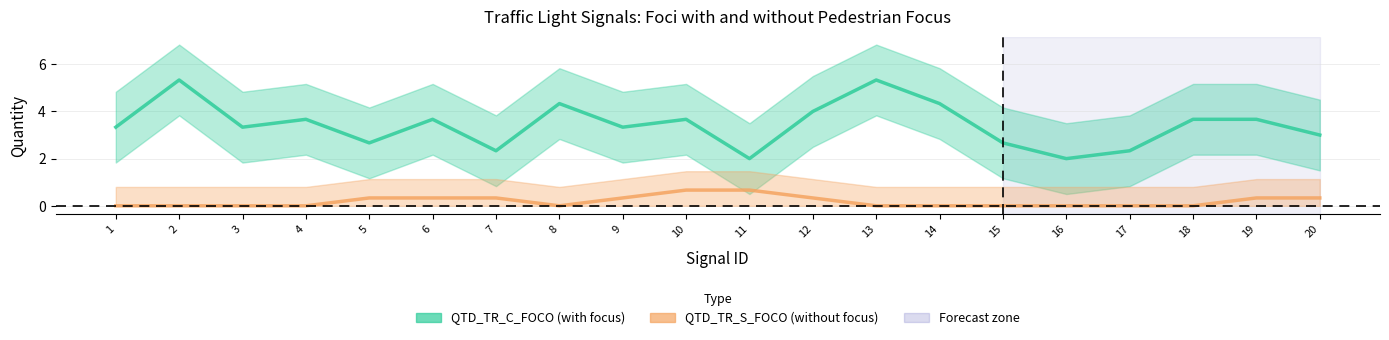

Is it true that QTD_TR_C_FOCO equals 5.3 at 2?

True